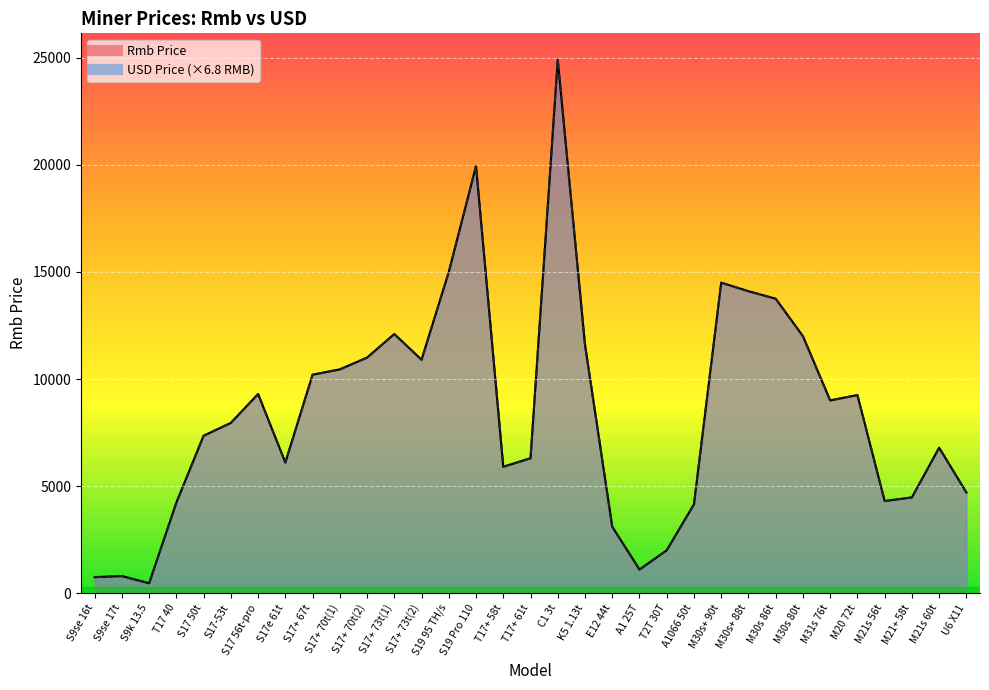

Reading left to right, transcribe all the data shown in this chart.

Rmb Price: 745.0	795.0	460.0	4230.0	7350.0	7950.0	9300.0	6100.0	10200.0	10450.0	11000.0	12100.0	10900.0	15000.0	19950.0	5900.0	6300.0	24900.0	11600.0	3100.0	1100.0	2000.0	4150.0	14500.0	14100.0	13750.0	12000.0	9000.0	9250.0	4300.0	4470.0	6790.0	4700.0
USD Price: 745.0	795.0	460.0	4230.0	7350.0	7950.0	9300.0	6100.0	10200.0	10450.0	11000.0	12100.0	10900.0	15000.0	19950.0	5900.0	6300.0	24900.0	11600.0	3100.0	1100.0	2000.0	4150.0	14500.0	14100.0	13750.0	12000.0	9000.0	9250.0	4300.0	4470.0	6790.0	4700.0